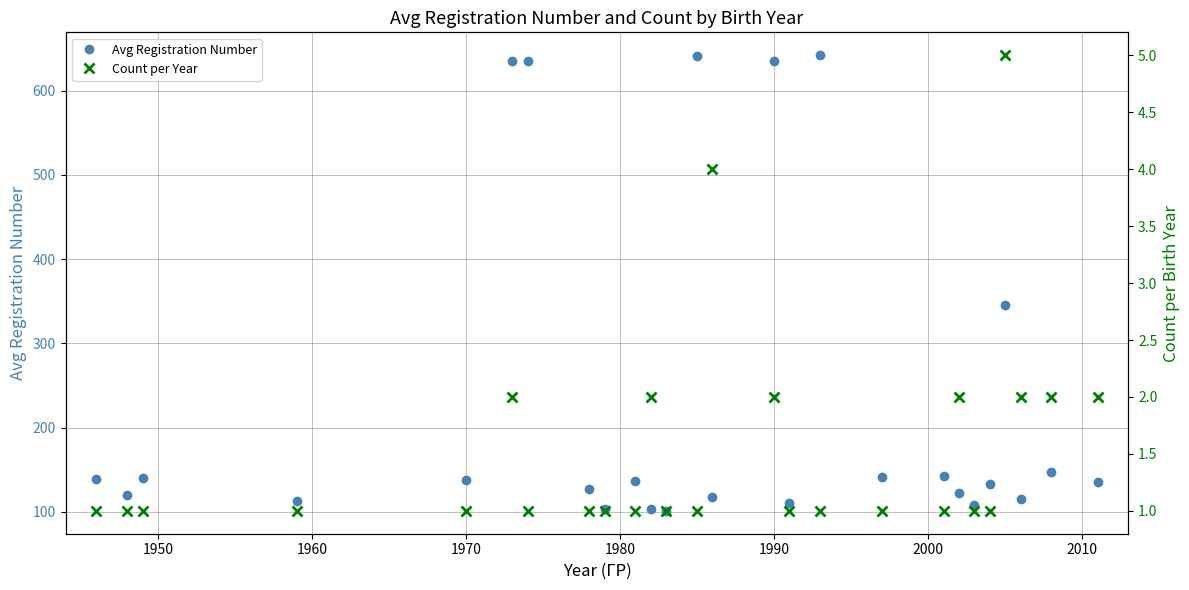

Is it true that Avg Registration Number equals 634.5 at 1990?

True